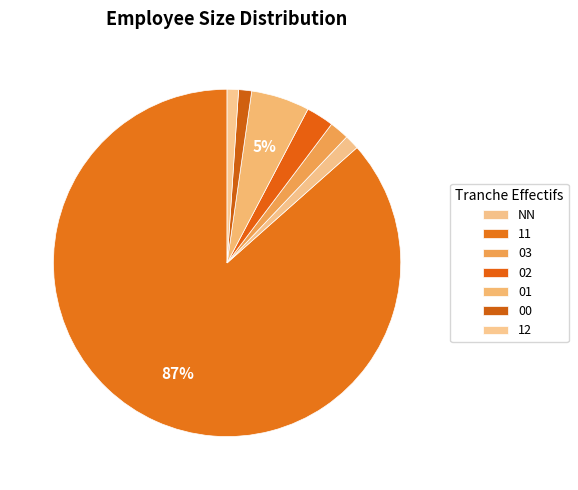

How much of the chart is everything except 02?

97.4%